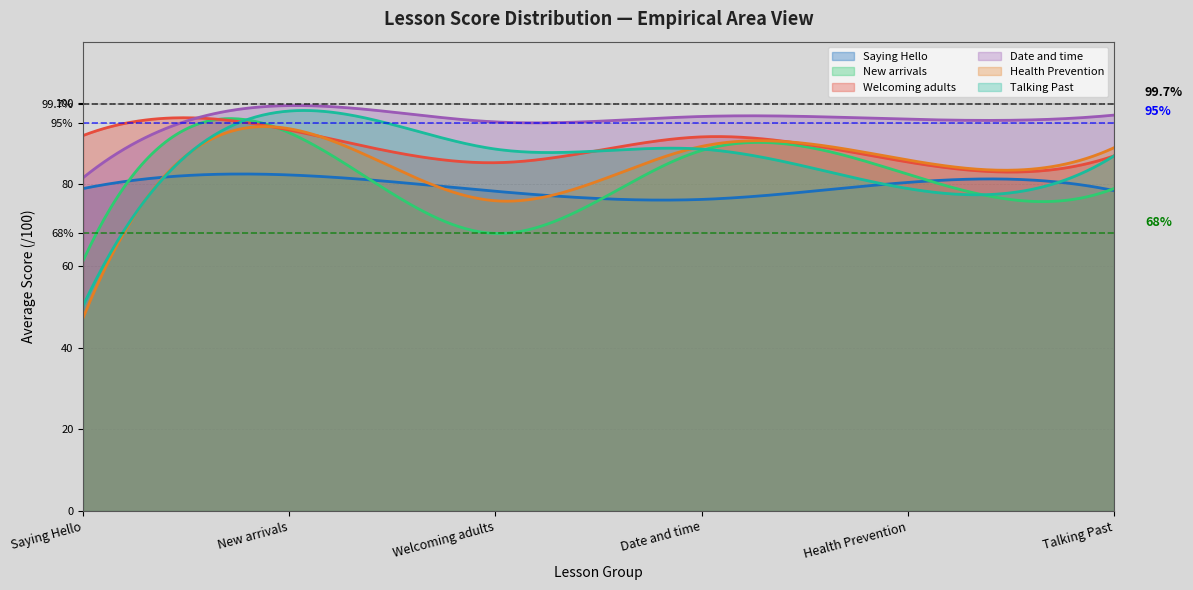

Is the value of note lecon Past at 13 greater than the value of note lecon Saying Hello at 13?

No